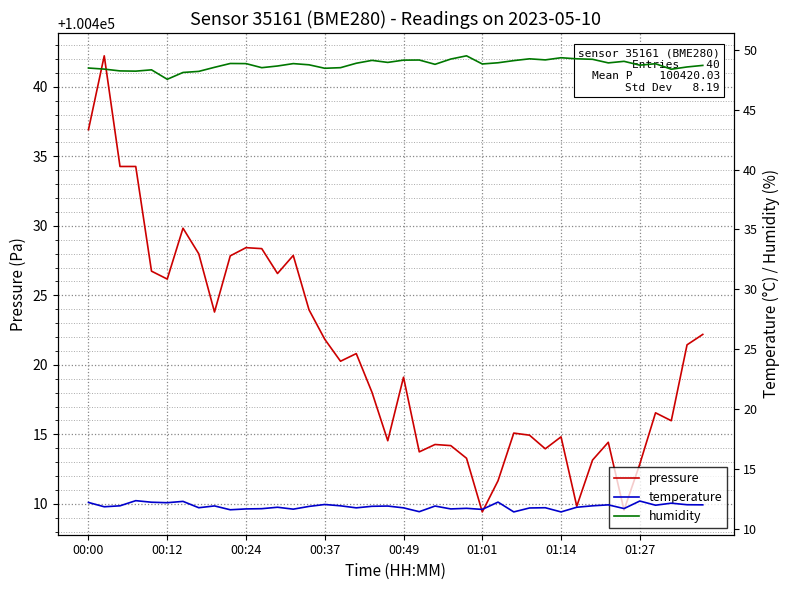

The value of pressure at 01:01 is 176258.7. True or false?

False